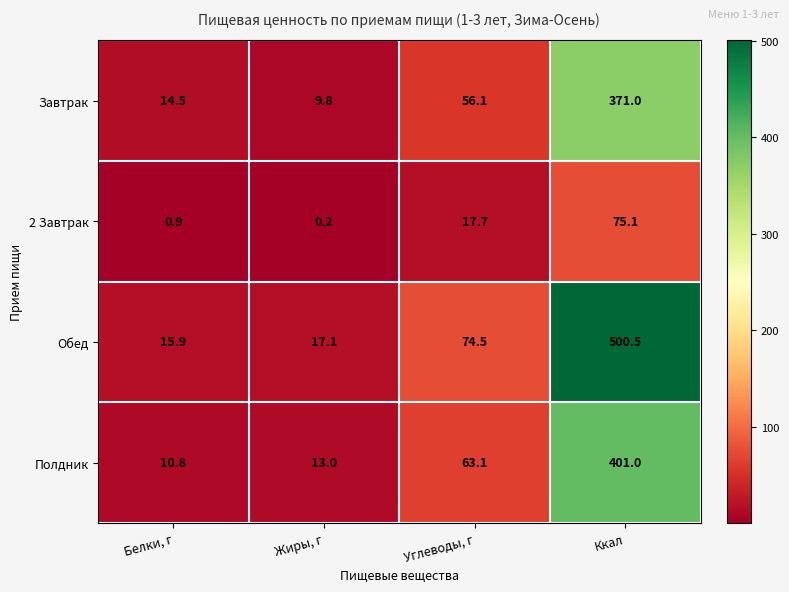

Rank the series at Ккал from lowest to highest value.

2 Завтрак, Завтрак, Полдник, Обед